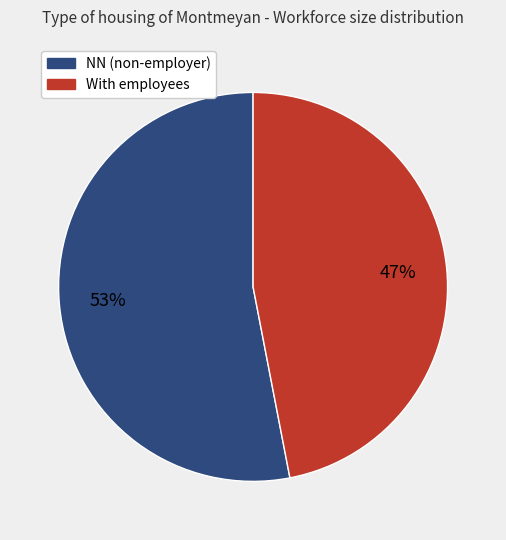

Is there any slice that represents more than half of the pie?

Yes